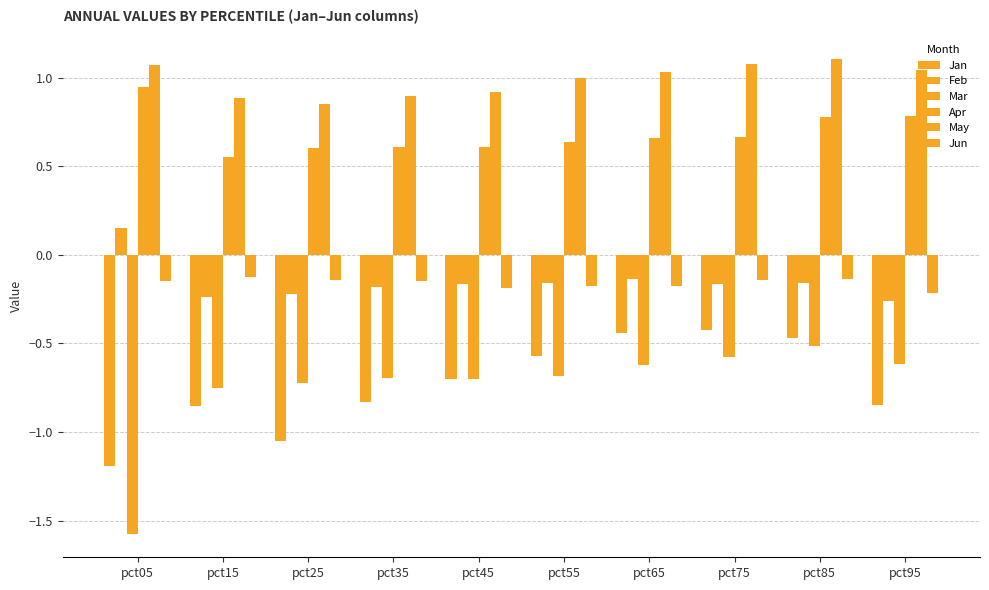

What is the greatest value displayed?

1.1